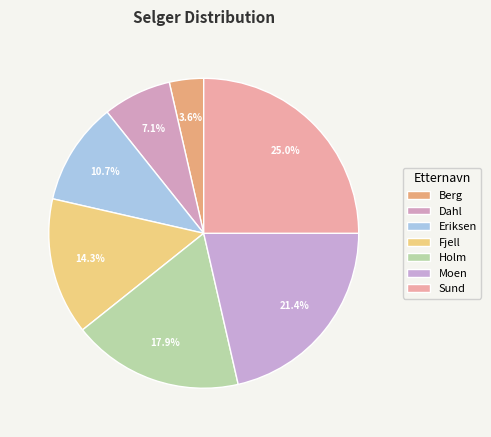

Is it true that Holm is 18% of the pie?

True